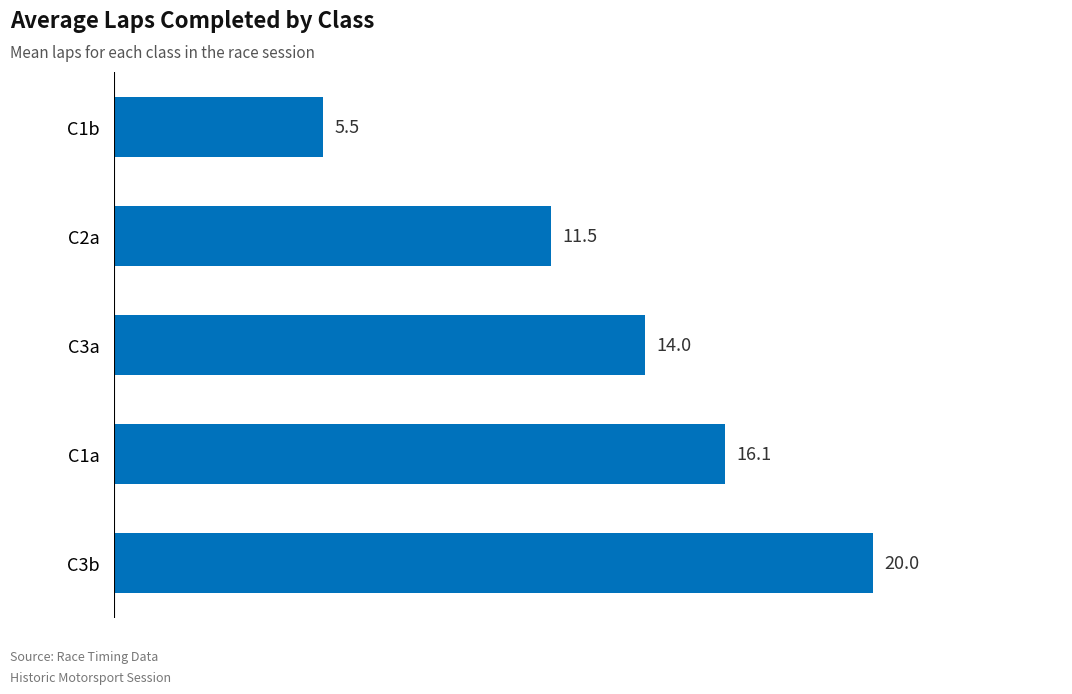

True or false: the data shows 20.0 at C3b.

True